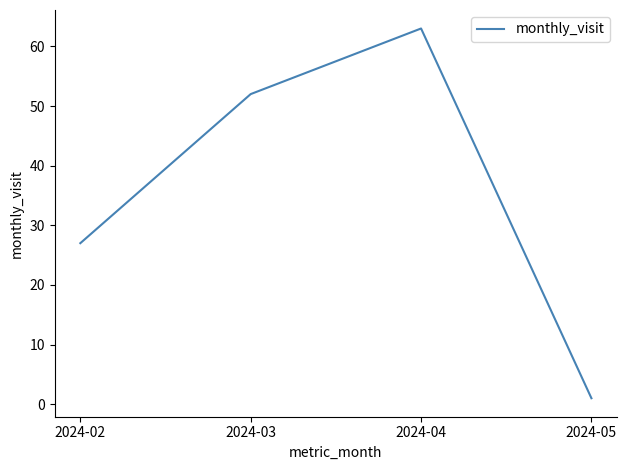

How many lines are shown in the chart?

1